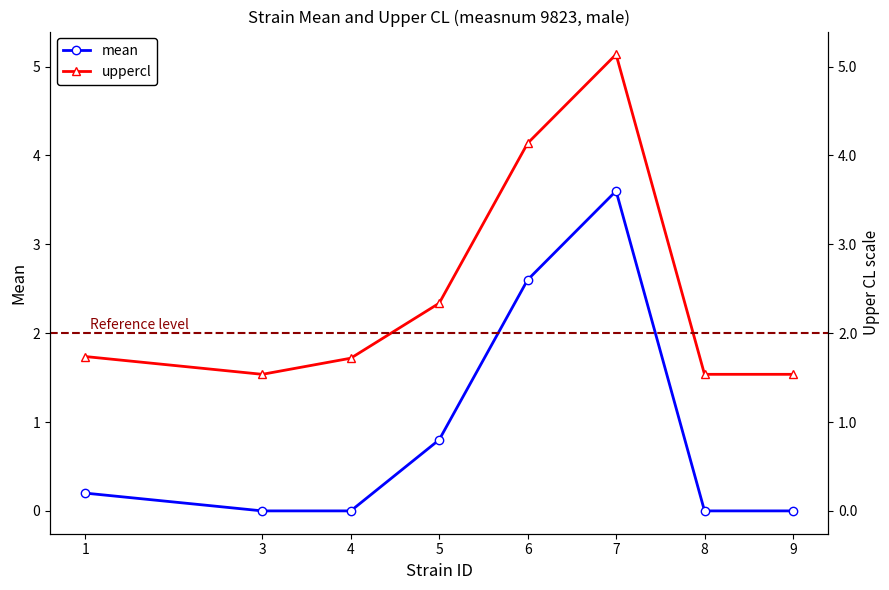

Reading left to right, transcribe all the data shown in this chart.

mean: 1=0.2	3=0.0	4=0.0	5=0.8	6=2.6	7=3.6	8=0.0	9=0.0
uppercl: 1=1.7	3=1.5	4=1.7	5=2.3	6=4.1	7=5.1	8=1.5	9=1.5